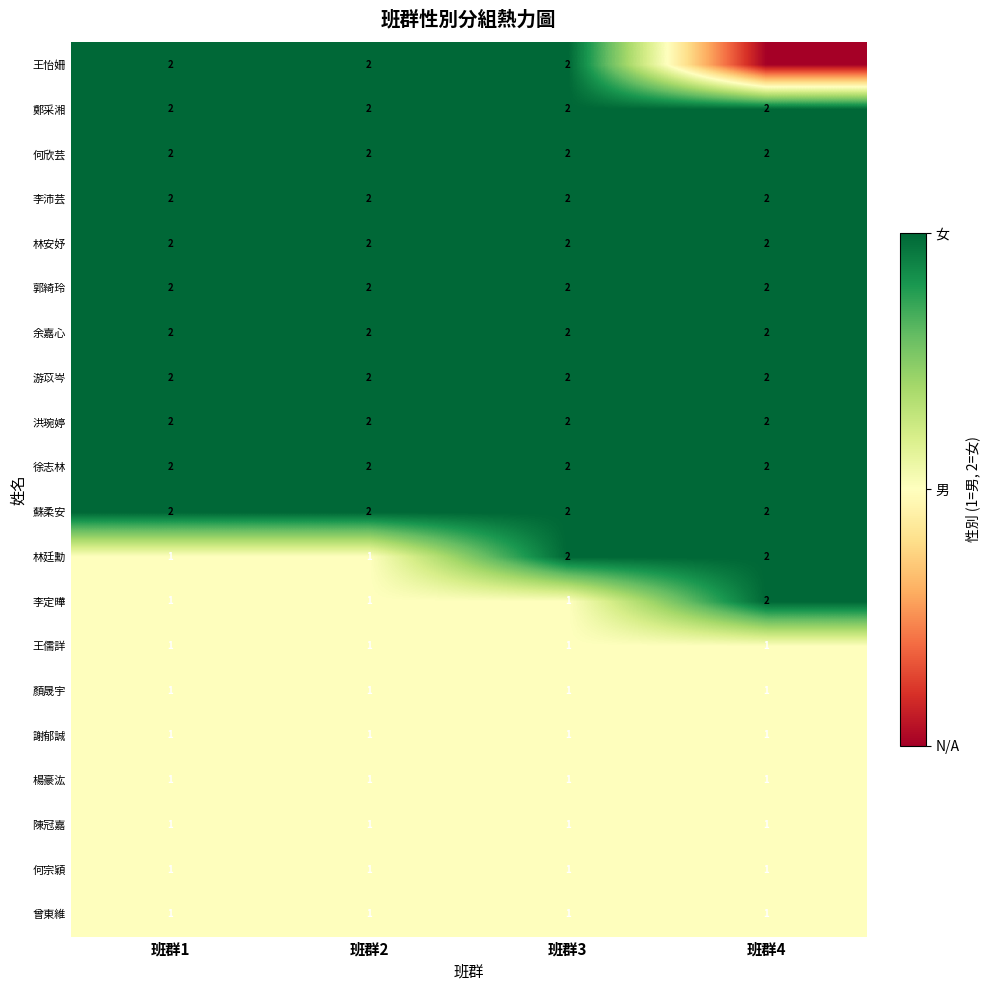

What is the greatest value displayed?

2